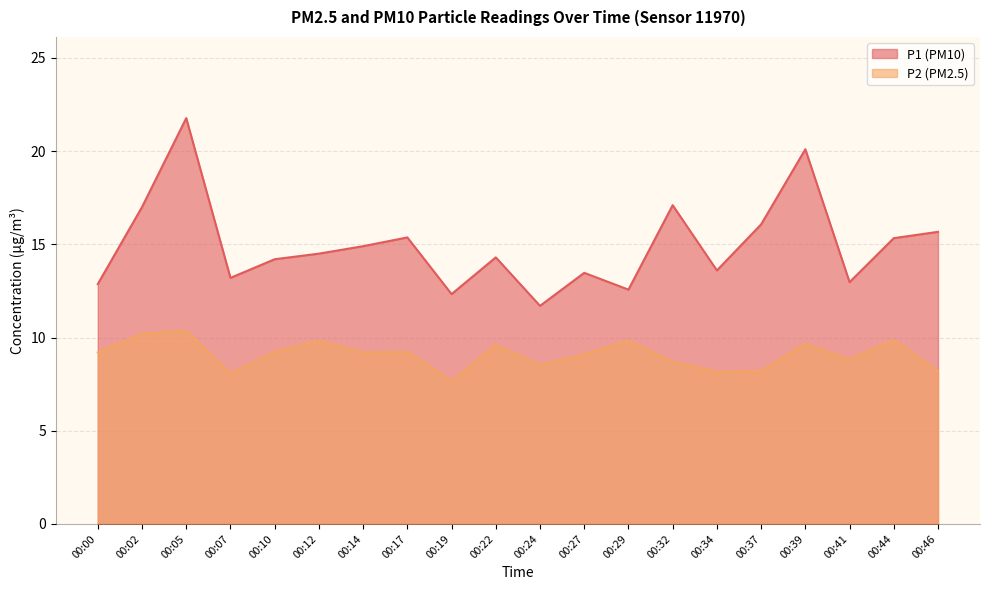

List the series in order of their overall mean, lowest first.

P2, P1